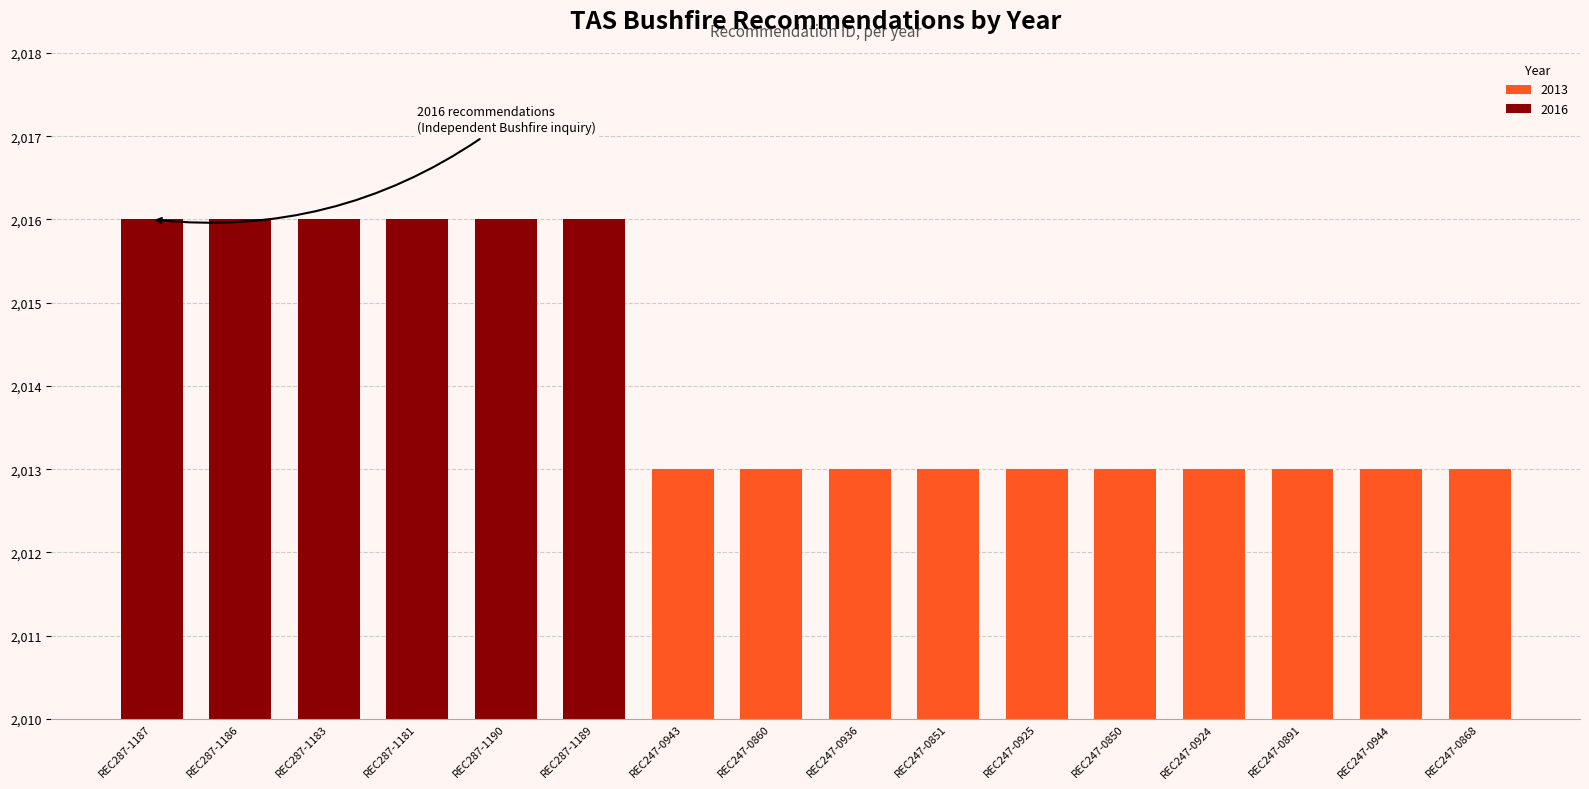

Reading left to right, list all the values displayed in this chart.

REC287-1187=2016	REC287-1186=2016	REC287-1183=2016	REC287-1181=2016	REC287-1190=2016	REC287-1189=2016	REC247-0943=2013	REC247-0860=2013	REC247-0936=2013	REC247-0851=2013	REC247-0925=2013	REC247-0850=2013	REC247-0924=2013	REC247-0891=2013	REC247-0944=2013	REC247-0868=2013